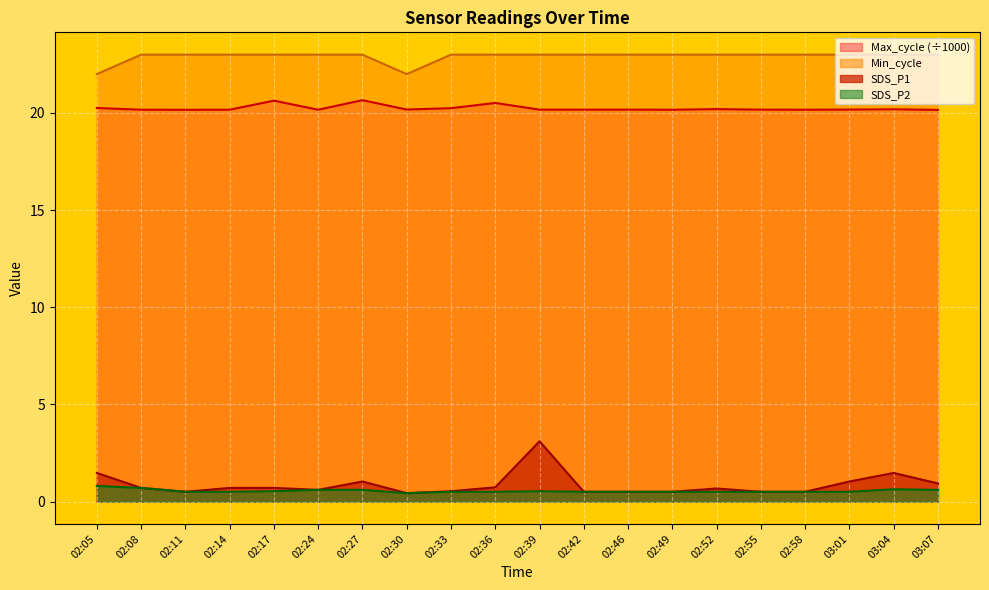

Where is the first local minimum for Min_cycle?

02:30